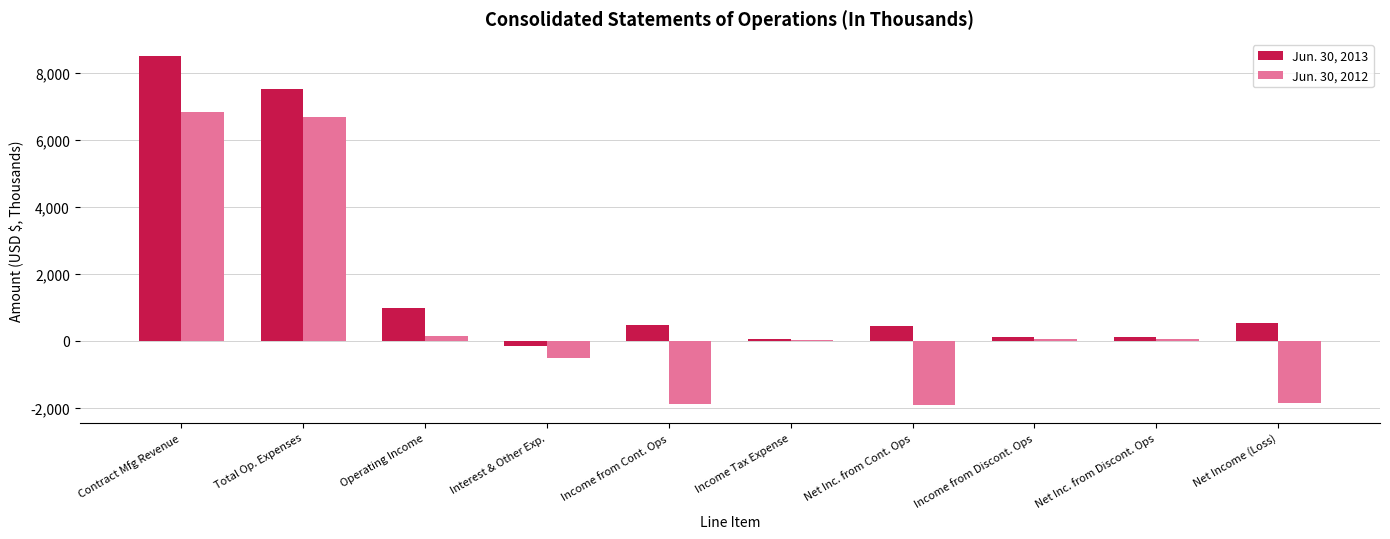

Which category has the highest value across all series?

Contract Mfg Revenue